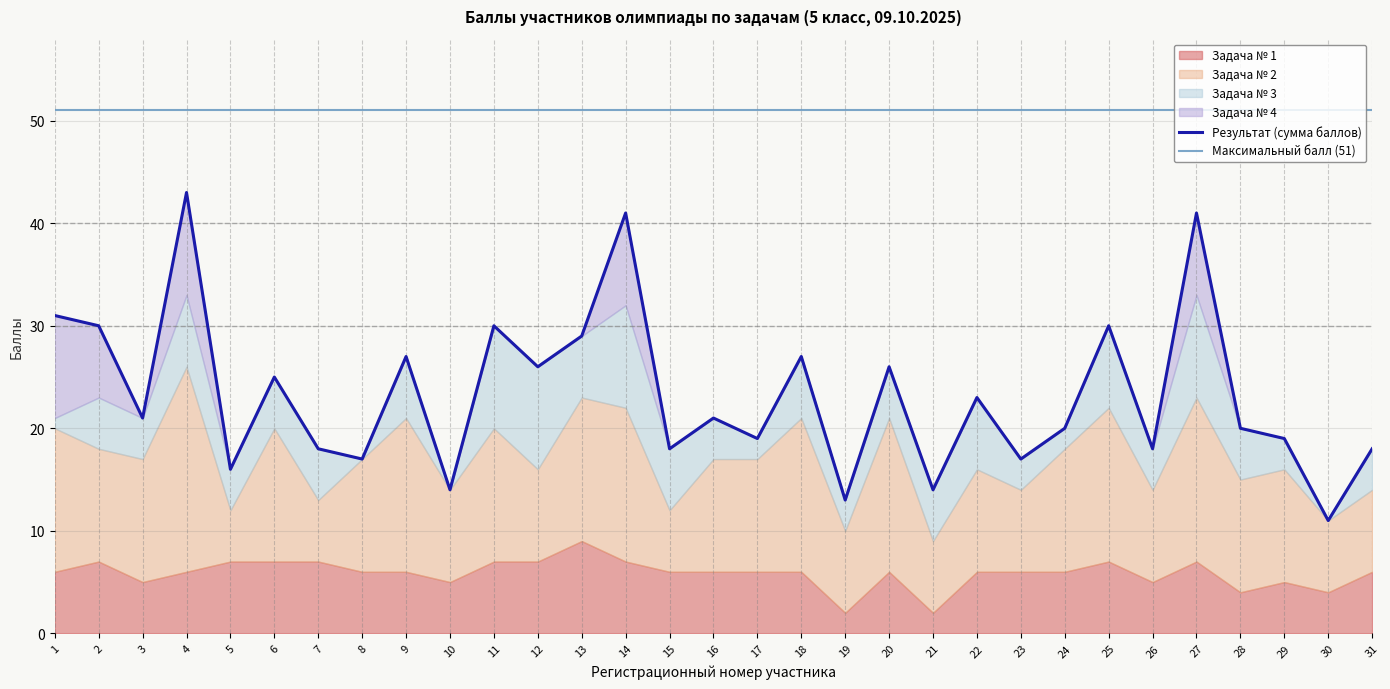

What is the sum of the Результат values at 2 and 18?

57